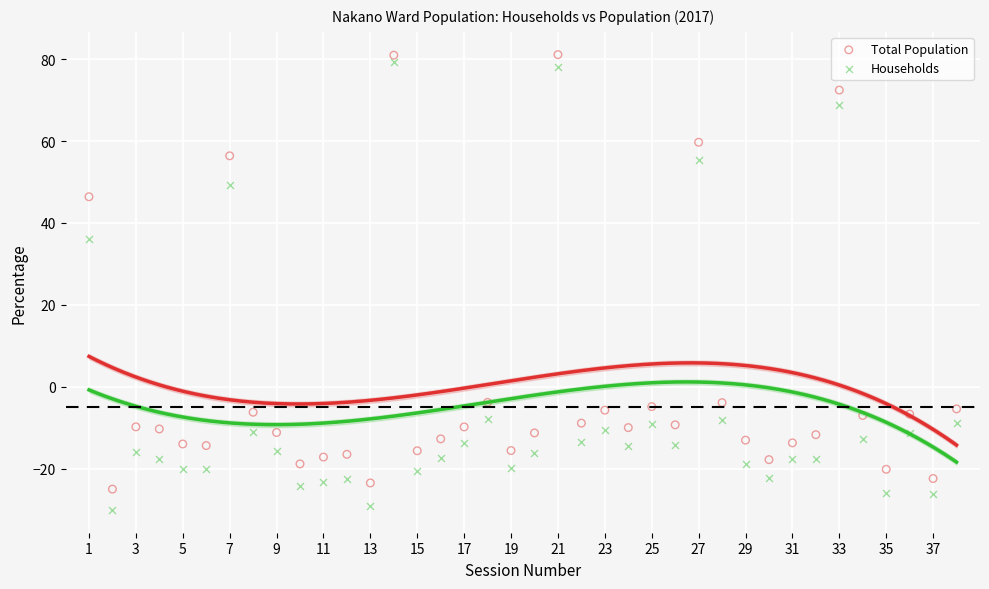

Which series contains the highest Y value?

Total Population